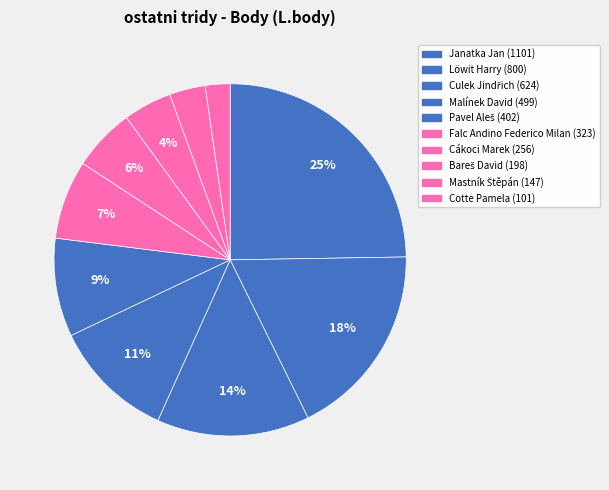

Is there a majority slice in this chart?

No